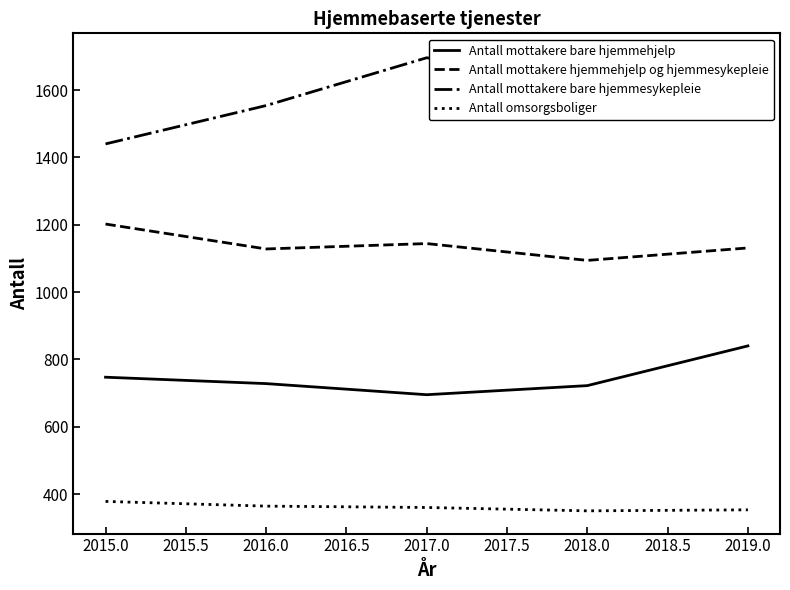

At which category does Antall mottakere hjemmehjelp og hjemmesykepleie reach its first local valley?

2016.0